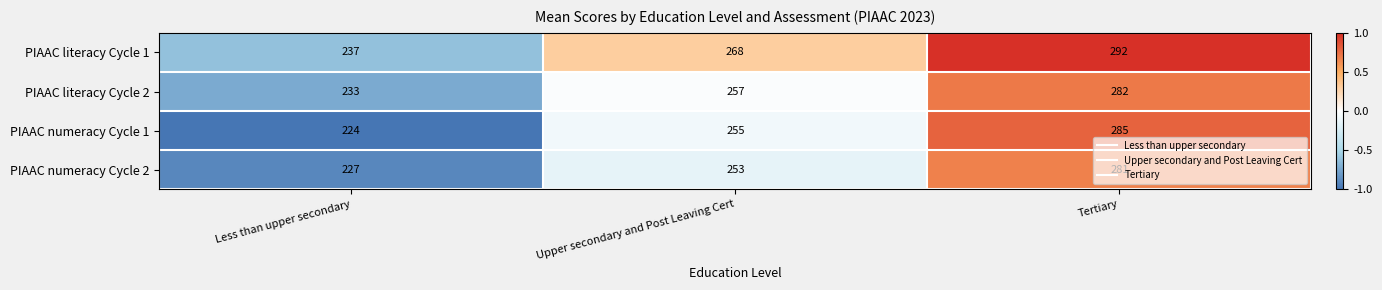

How many series are shown in this chart?

4